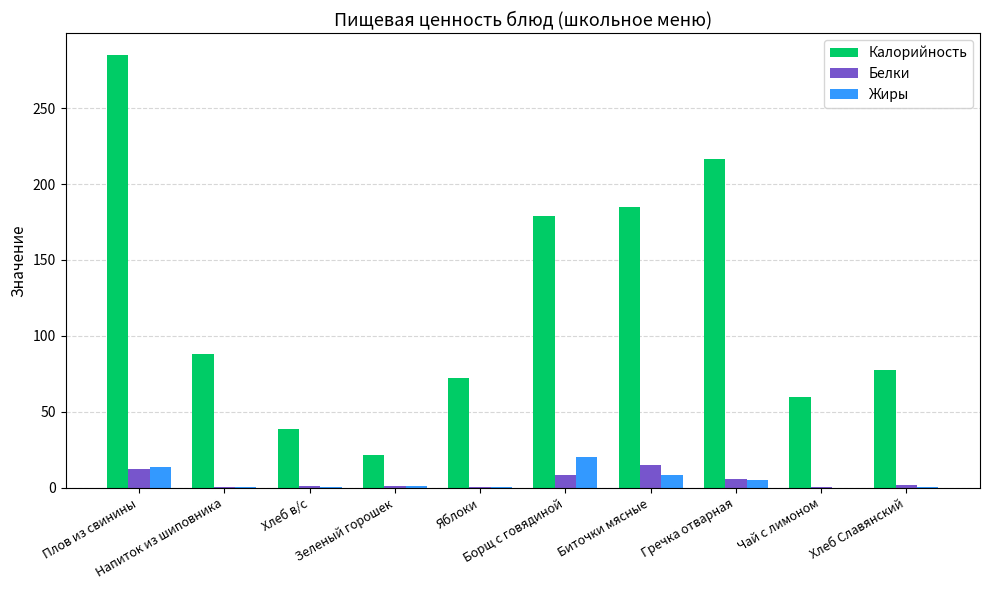

True or false: Калорийность has a value of 8.4 at Хлеб в/с.

False